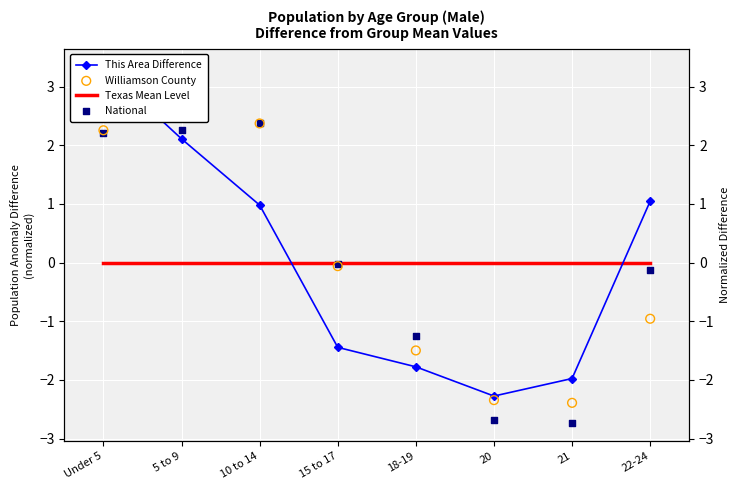

At how many categories does at least one series exceed 2?

3